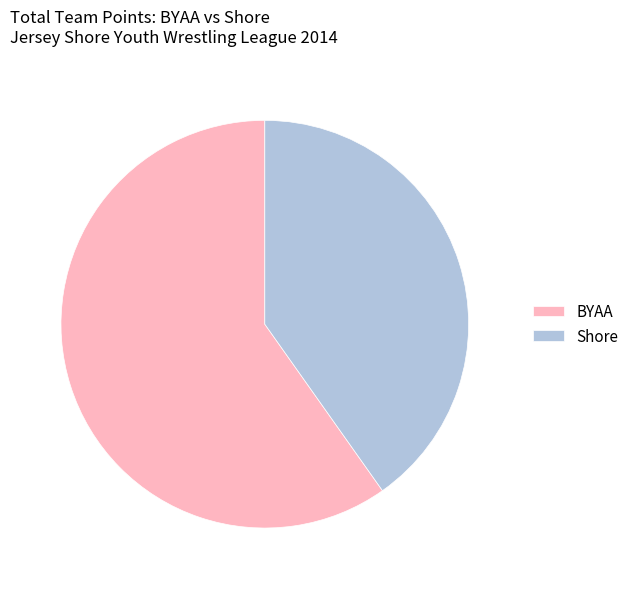

Which category has the biggest portion of the pie?

BYAA